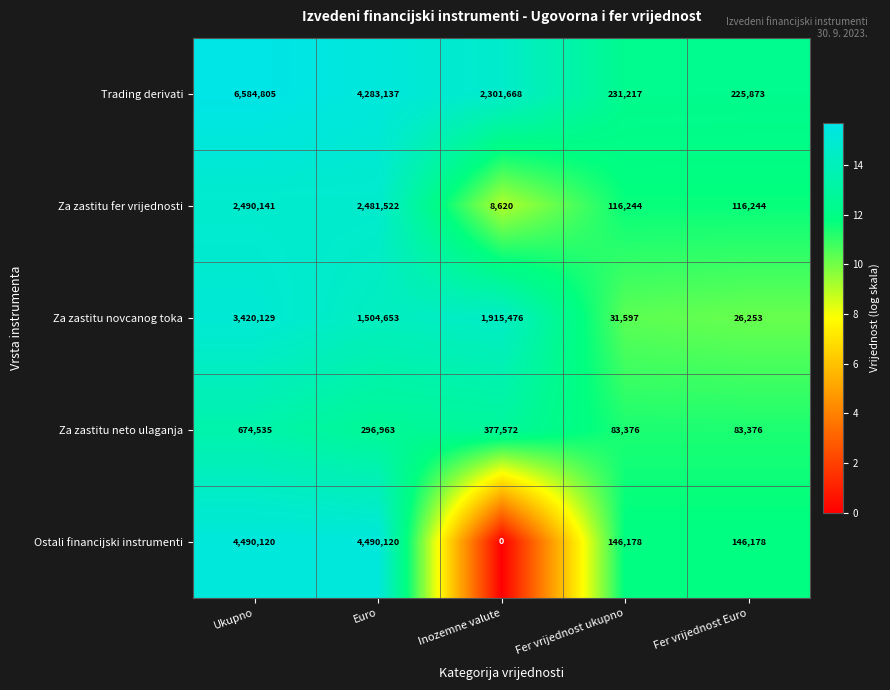

Which series has the largest total across all categories?

Trading derivati